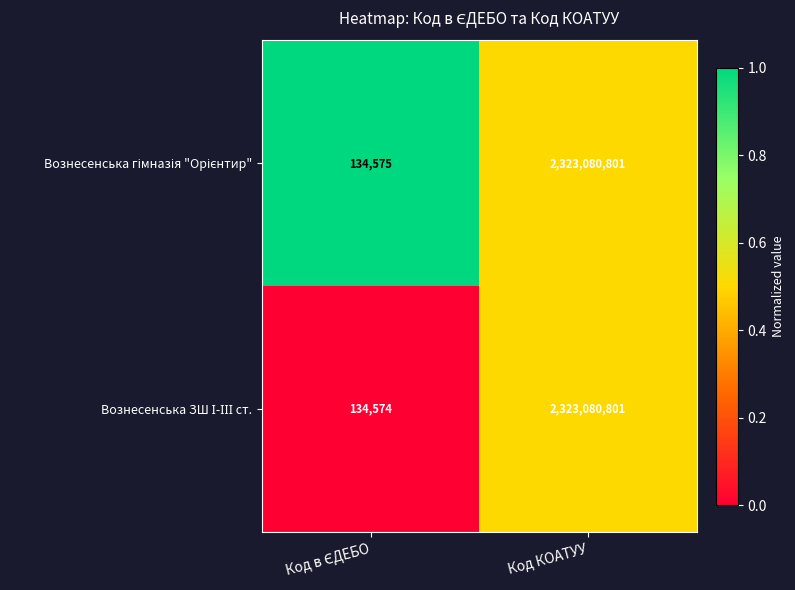

How many categories are shown in the chart?

2